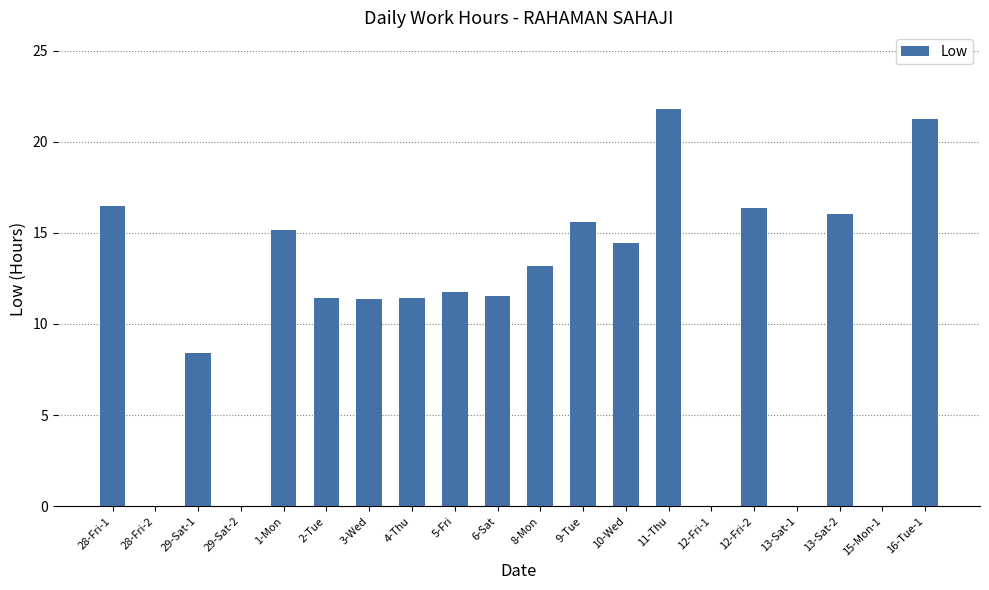

What is the change in value from 5-Fri to 16-Tue-1?

+9.5